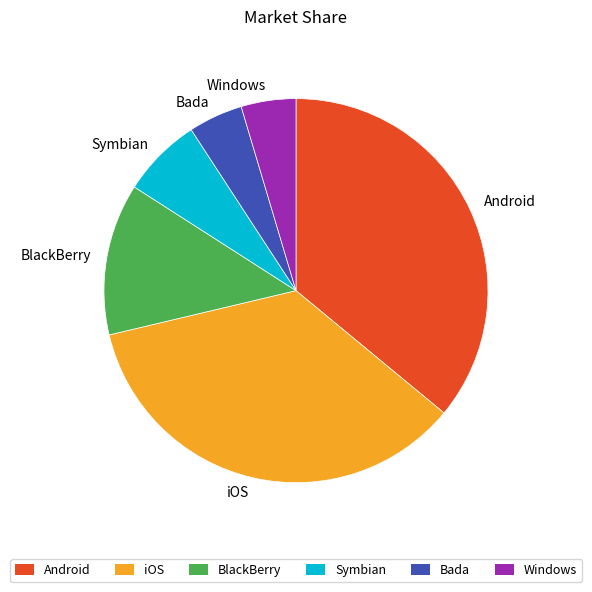

Is the sum of Windows and Android greater than half?

No